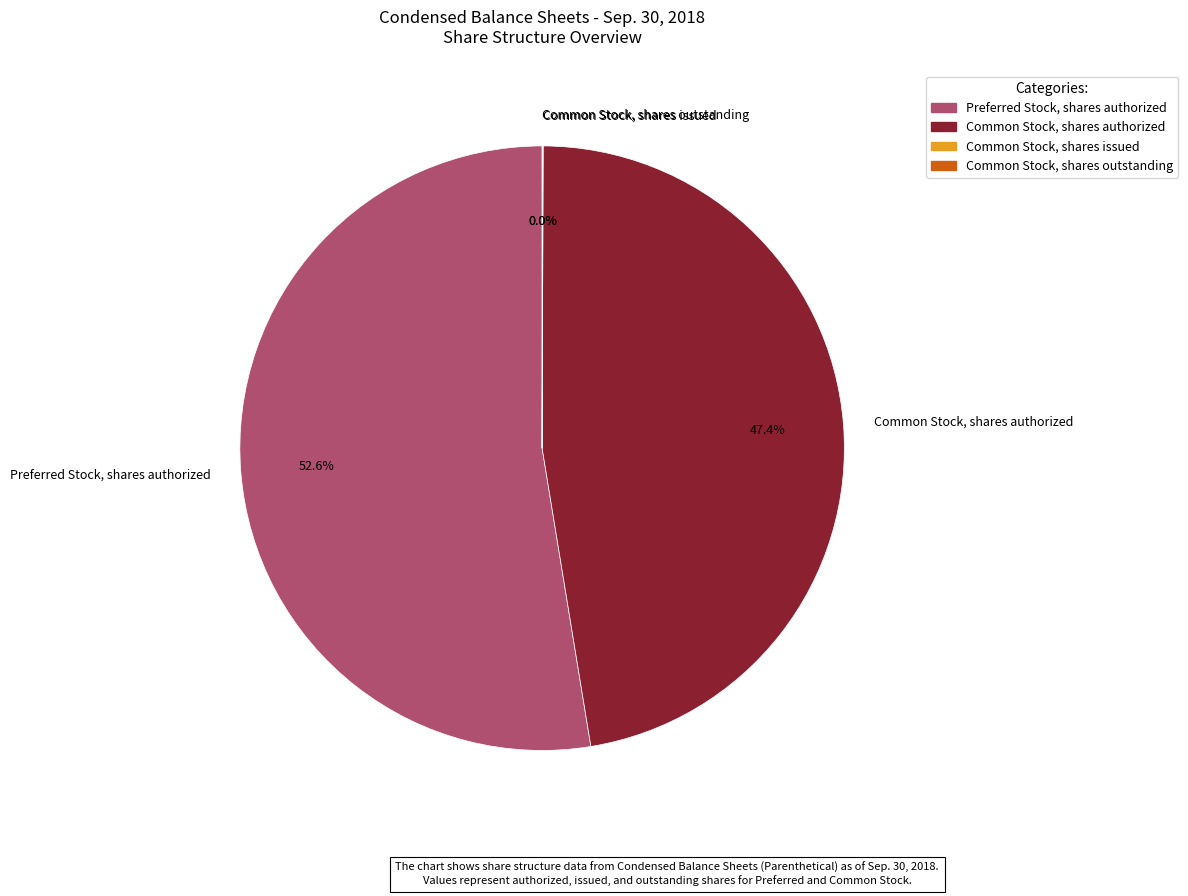

Does Common Stock, shares authorized represent more than half of the total?

No